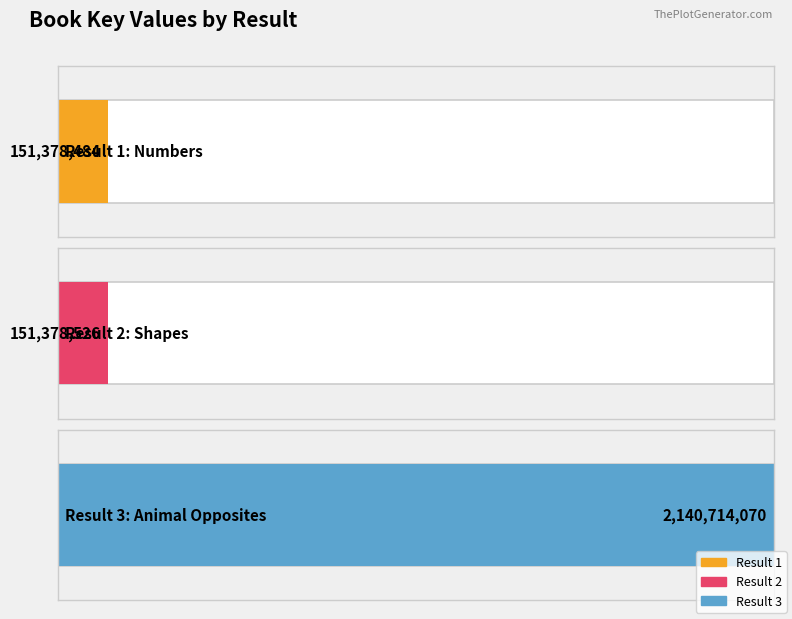

What is the ratio of the value at 1 to the value at 3?

0.1